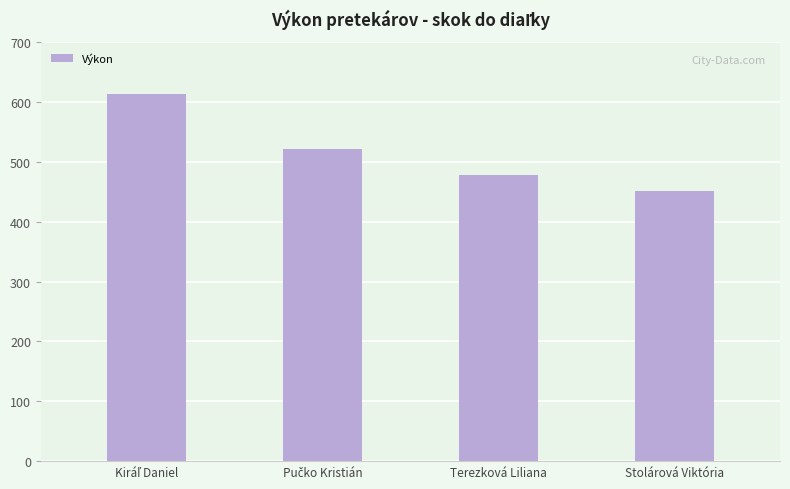

How many data points does each series have?

4